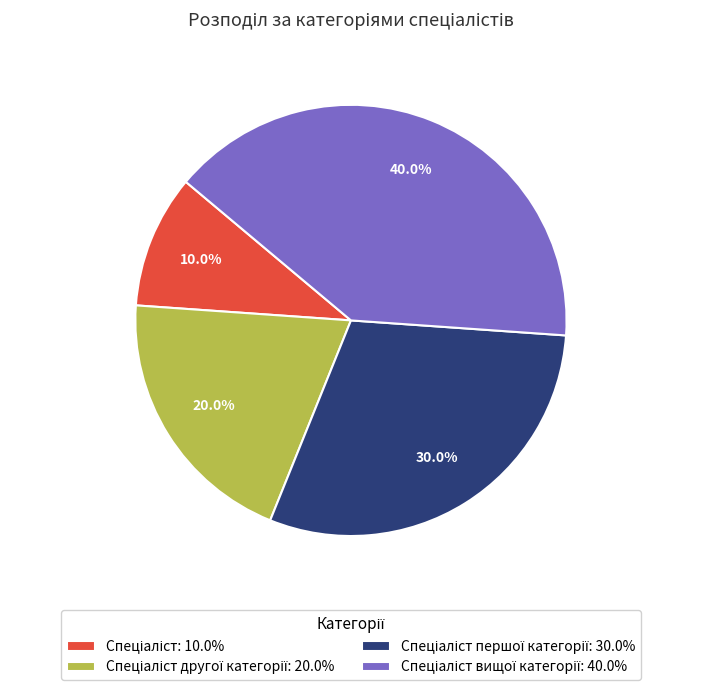

Does any single category account for the majority?

No